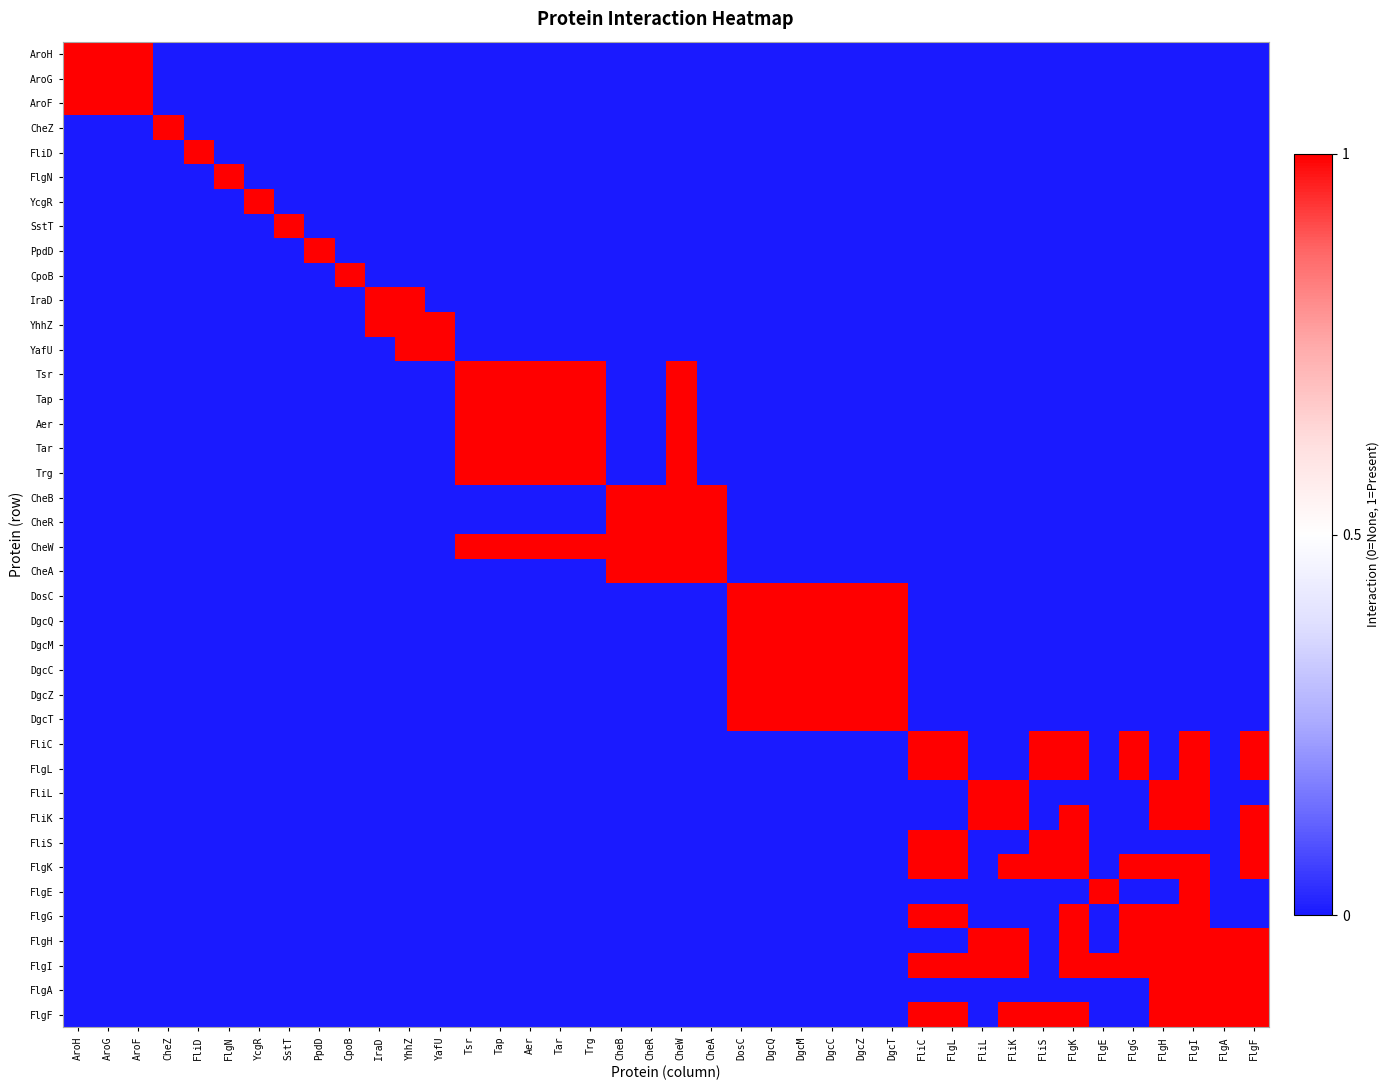

At FlgE, list the series in order from largest to smallest.

FlgE, FlgI, AroH, AroG, AroF, CheZ, FliD, FlgN, YcgR, SstT, PpdD, CpoB, IraD, YhhZ, YafU, Tsr, Tap, Aer, Tar, Trg, CheB, CheR, CheW, CheA, DosC, DgcQ, DgcM, DgcC, DgcZ, DgcT, FliC, FlgL, FliL, FliK, FliS, FlgK, FlgG, FlgH, FlgA, FlgF